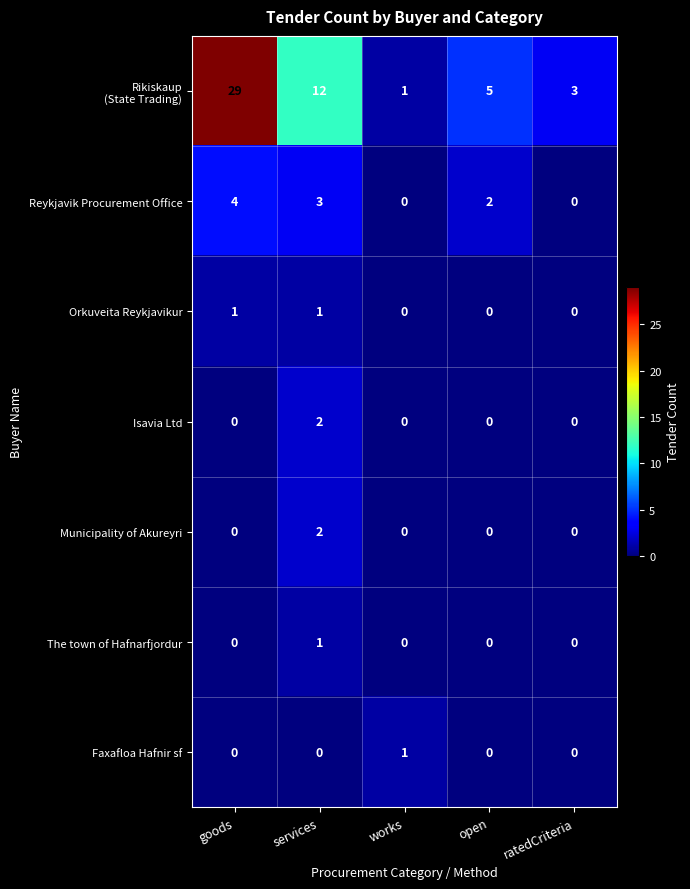

What is the maximum value shown in the chart?

29